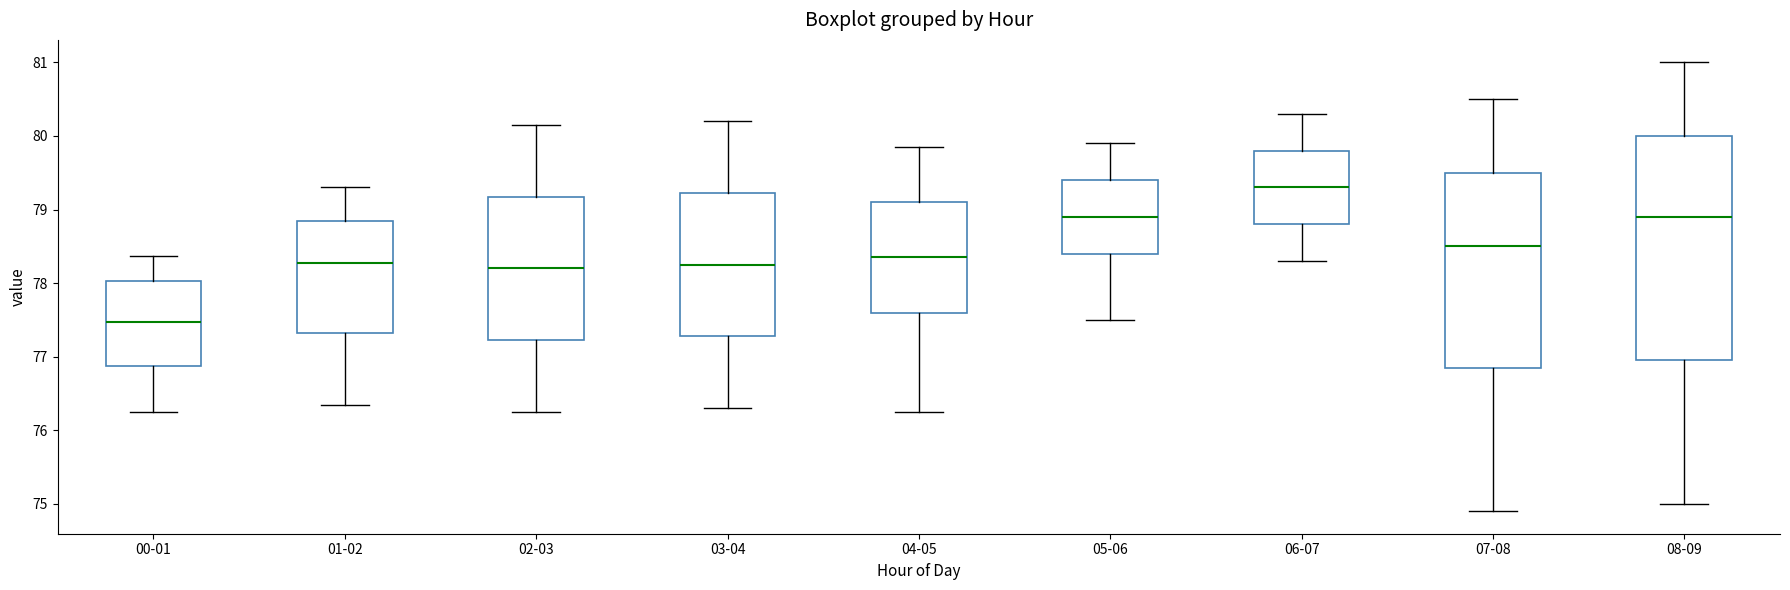

Which box is the tallest, from its lower edge to its upper edge?

08-09